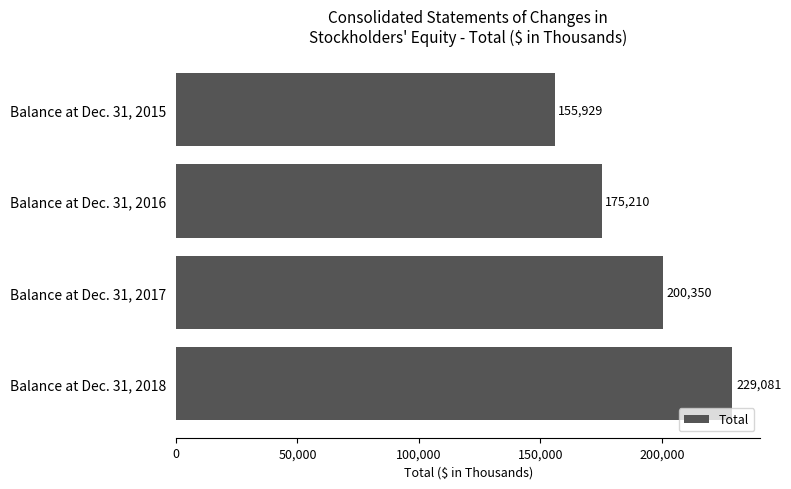

Which has a higher value, Balance at Dec. 31, 2018 or Balance at Dec. 31, 2017?

Balance at Dec. 31, 2018